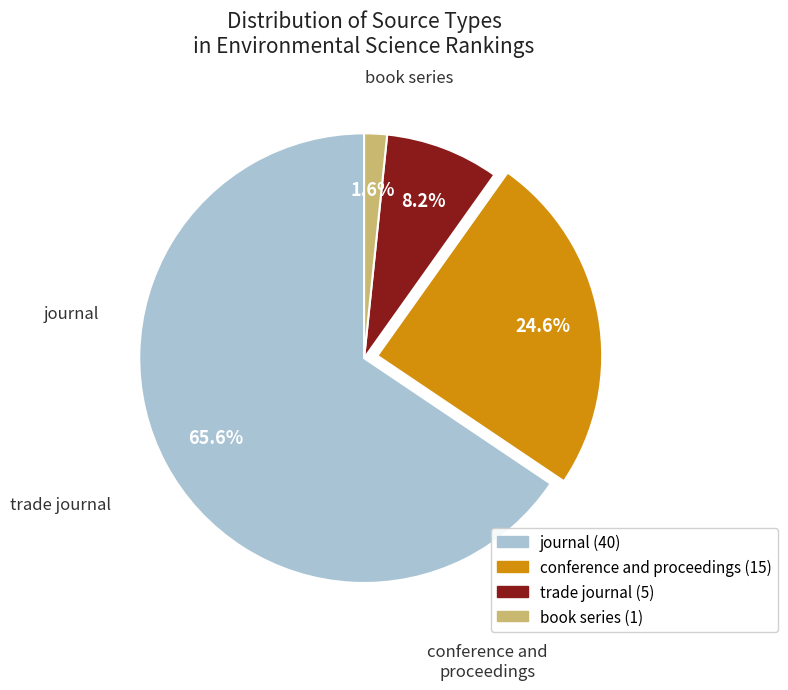

To the nearest percent, what is the difference between the book series and journal slice percentages?

64%